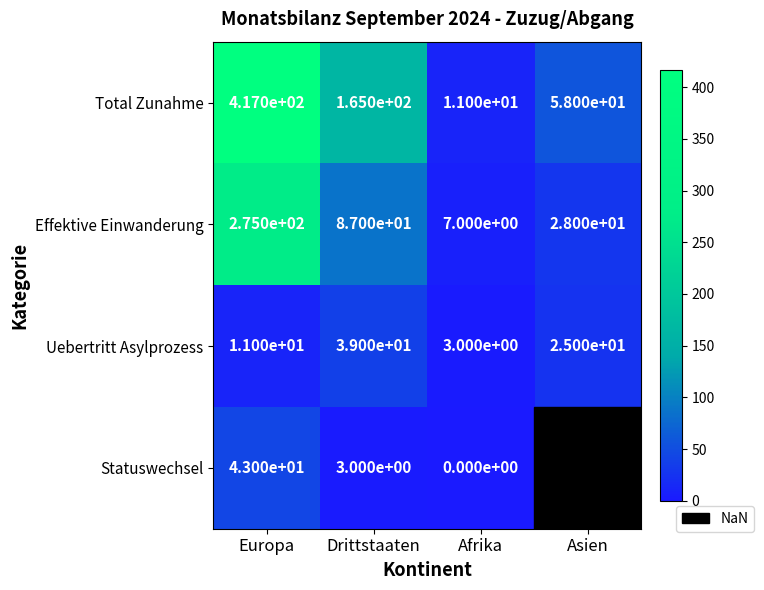

Which has a higher value, Drittstaaten or Afrika?

Drittstaaten